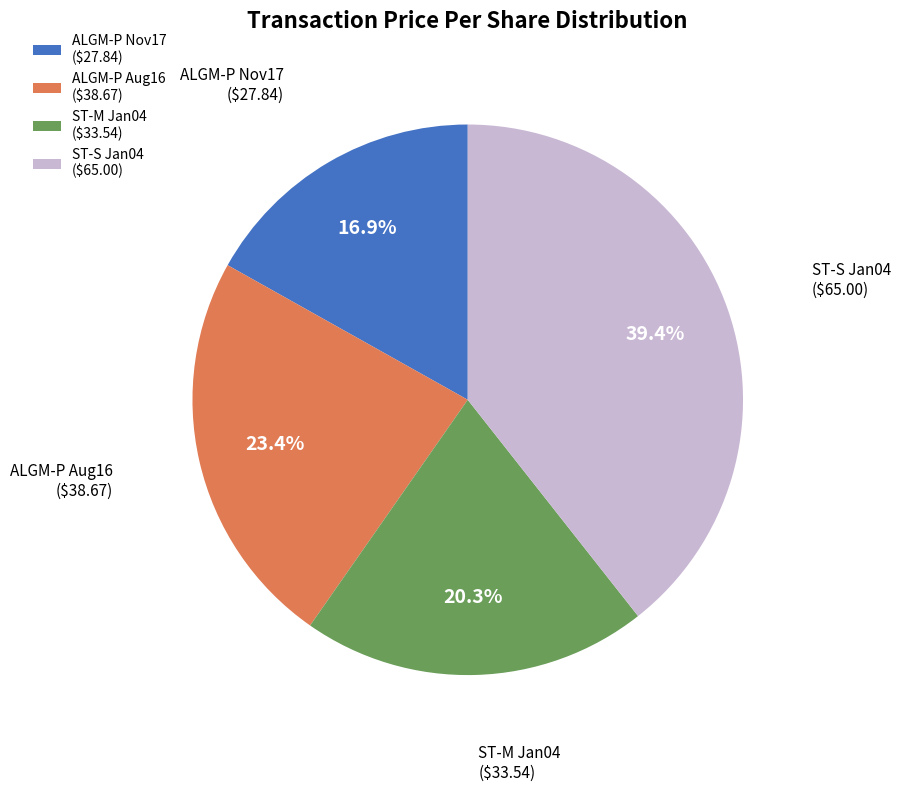

How much of the chart is everything except ST-S Jan04 ($65.00)?

60.6%